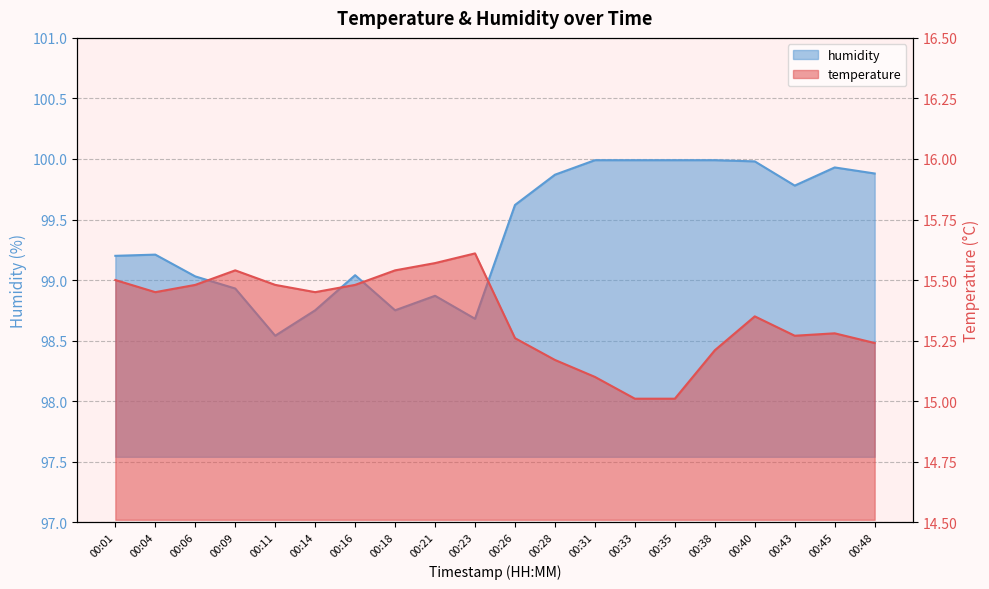

True or false: temperature and humidity intersect in this chart.

False